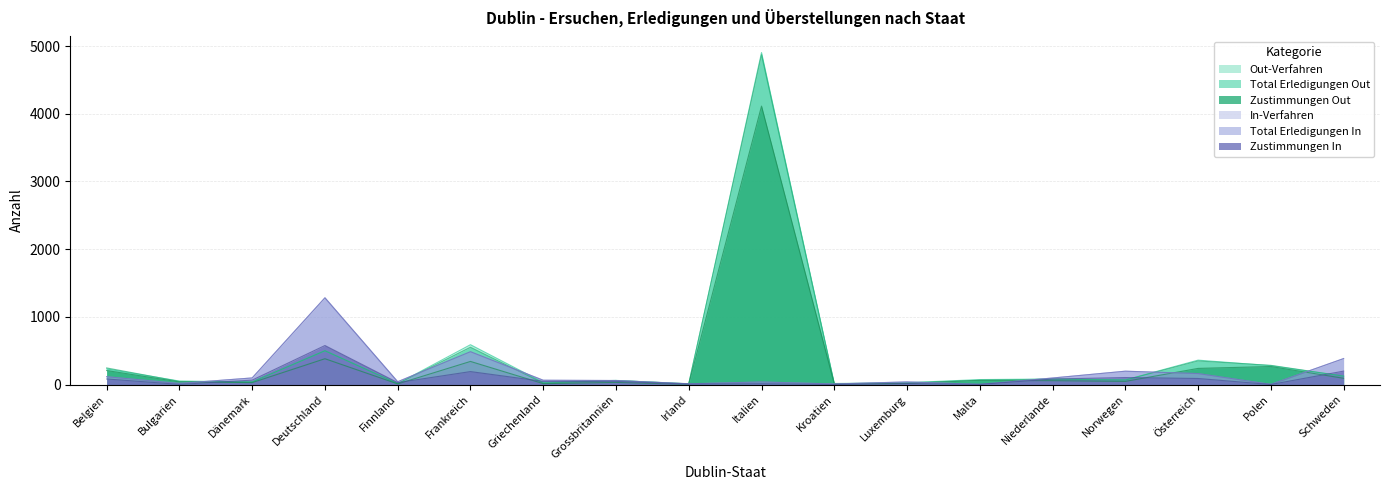

What value does the Zustimmungen In series have at Deutschland, to the nearest 50?

600